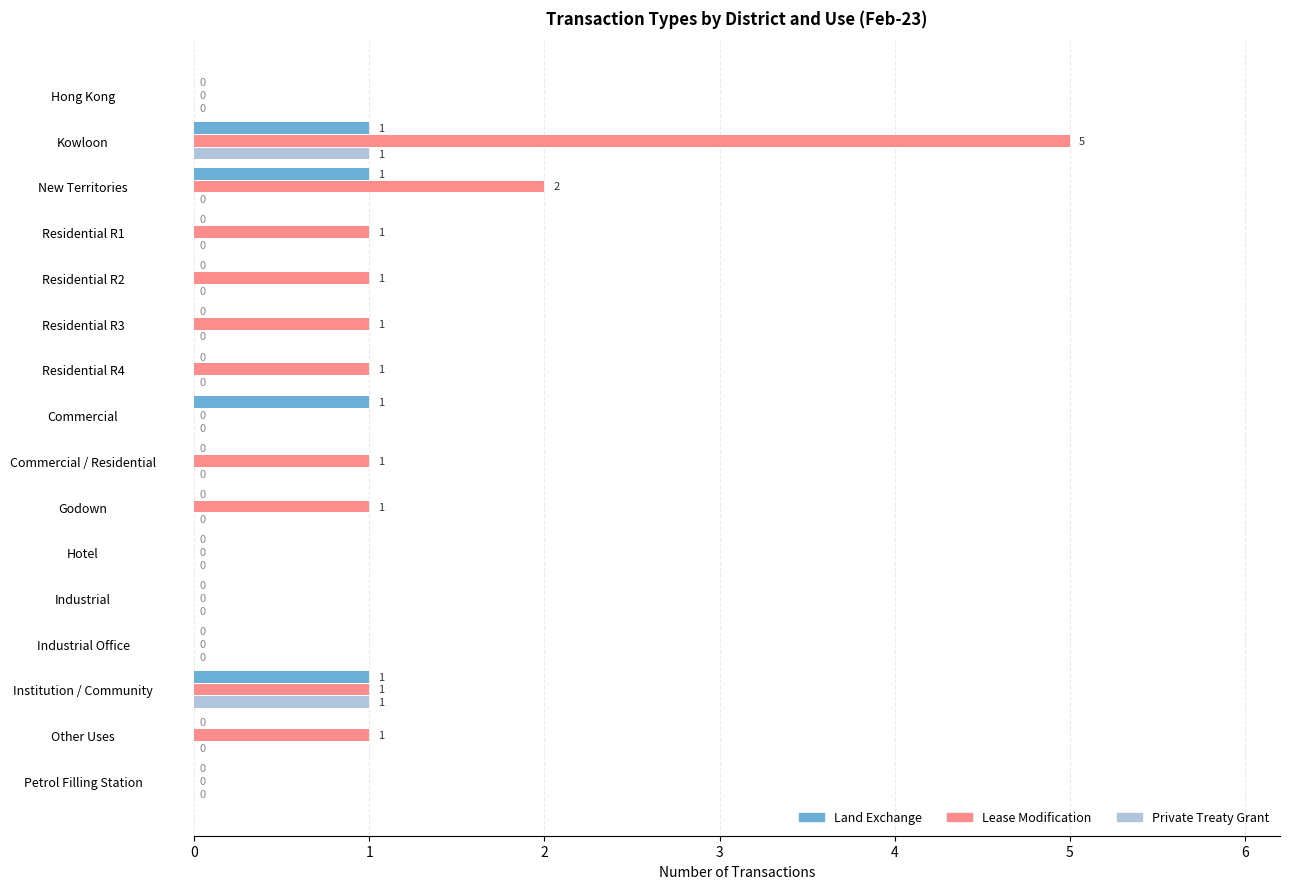

Which series has the largest total across all categories?

Lease Modification